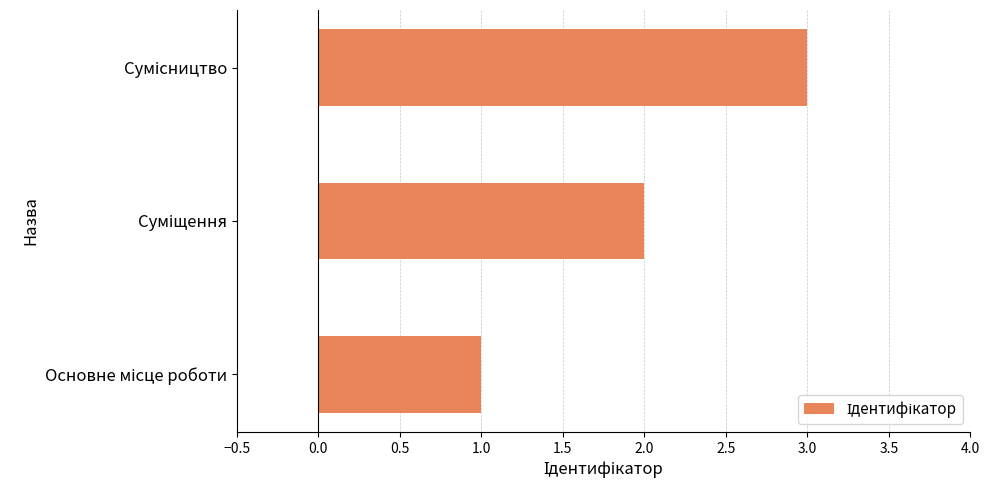

What is the sum of all values?

6